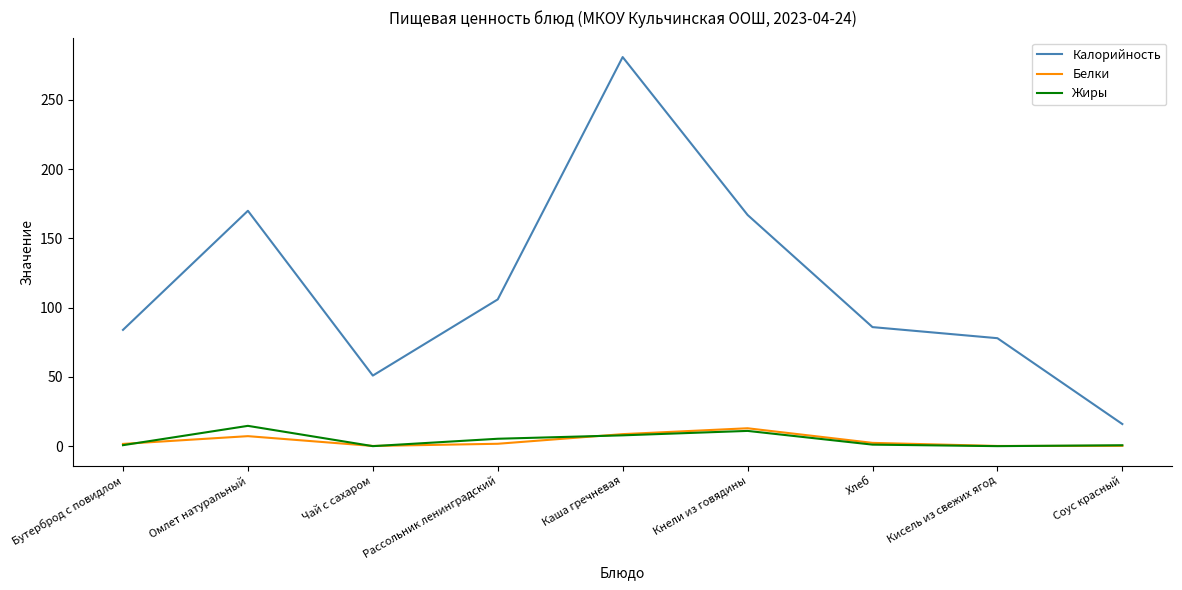

Is the value of Белки at Соус красный greater than the value of Жиры at Каша гречневая?

No